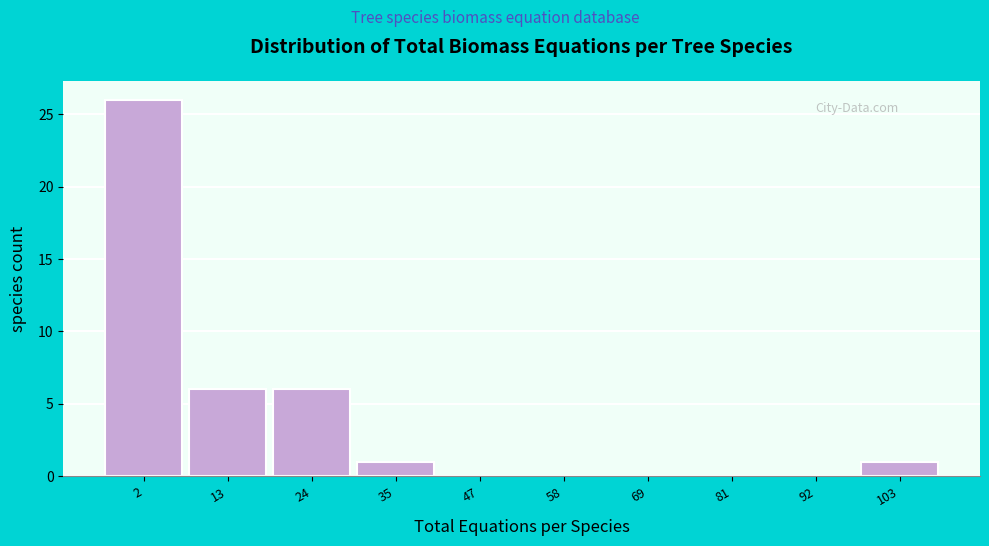

Reading right to left, transcribe all the data shown in this chart.

103=1	92=0	81=0	69=0	58=0	47=0	35=1	24=6	13=6	2=26